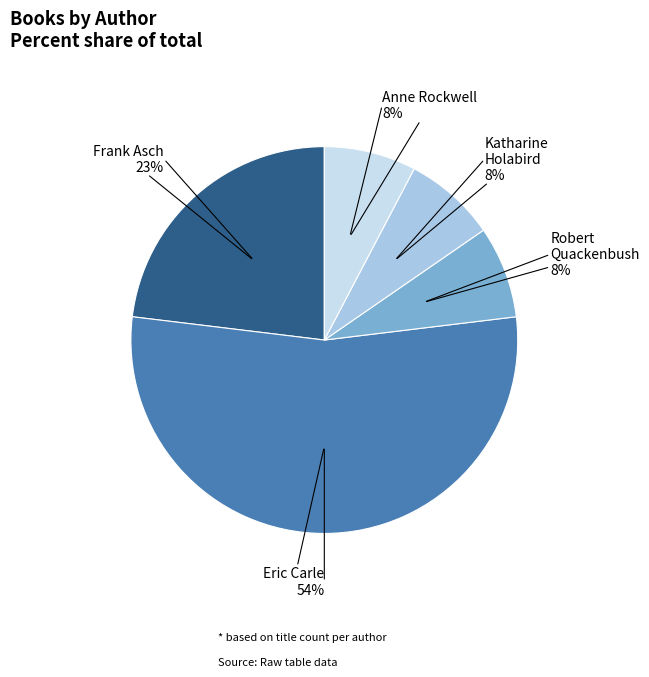

How many slices are in this pie chart?

5